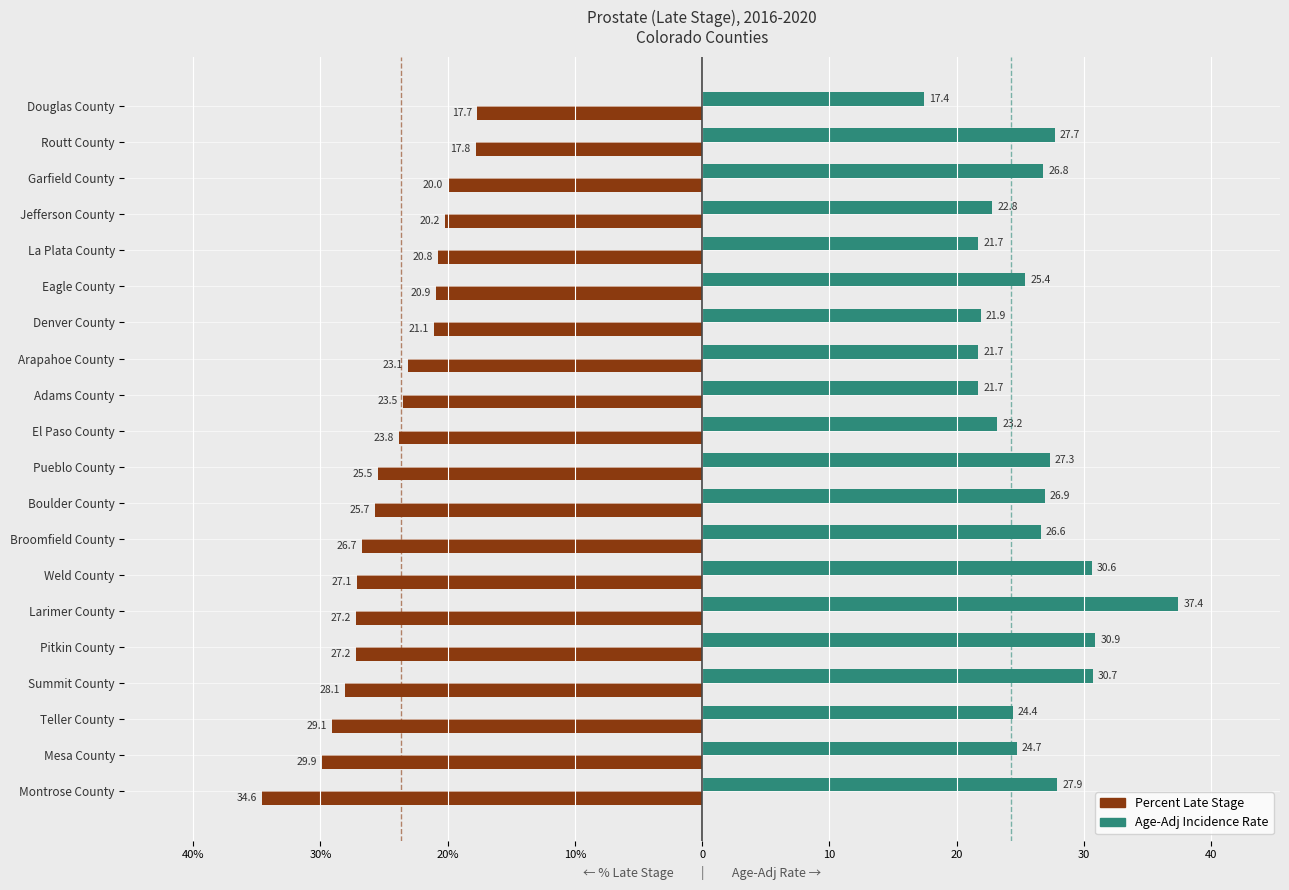

What are all the series names shown in the legend?

Percent Late Stage, Age-Adj Incidence Rate